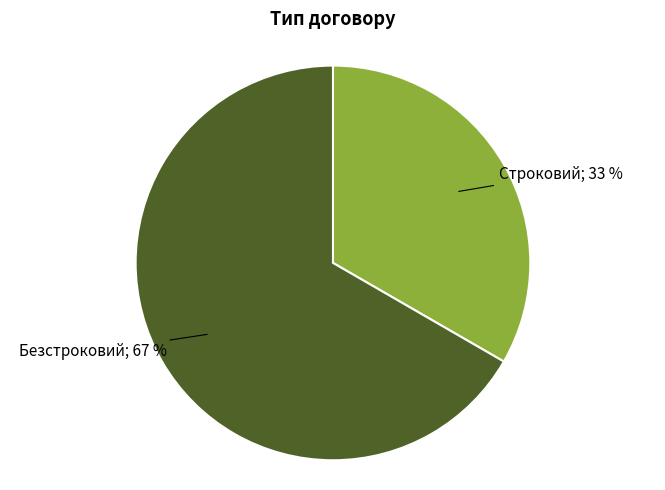

Is there a majority slice in this chart?

Yes